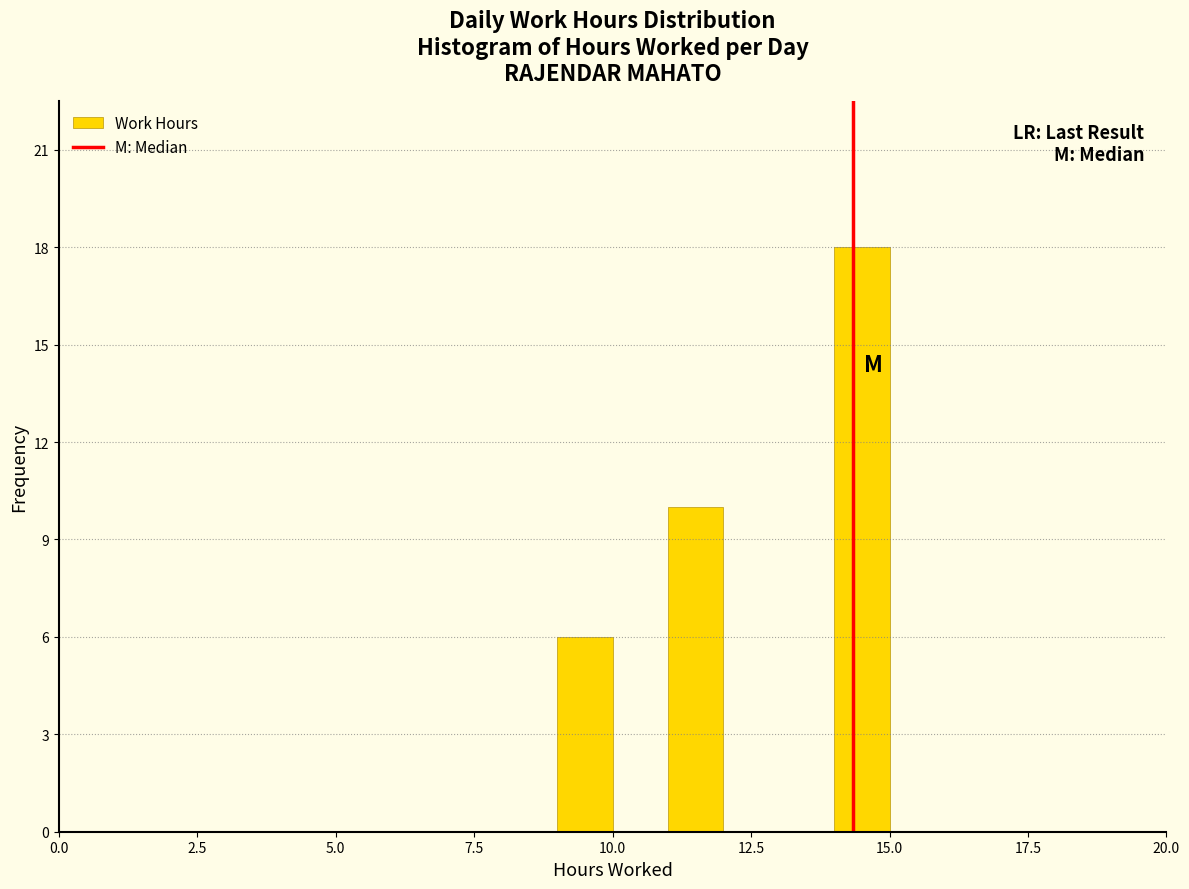

Around what value on the x-axis is the tallest bar? Give the approximate position of its centre, as read against the axis.

14.5